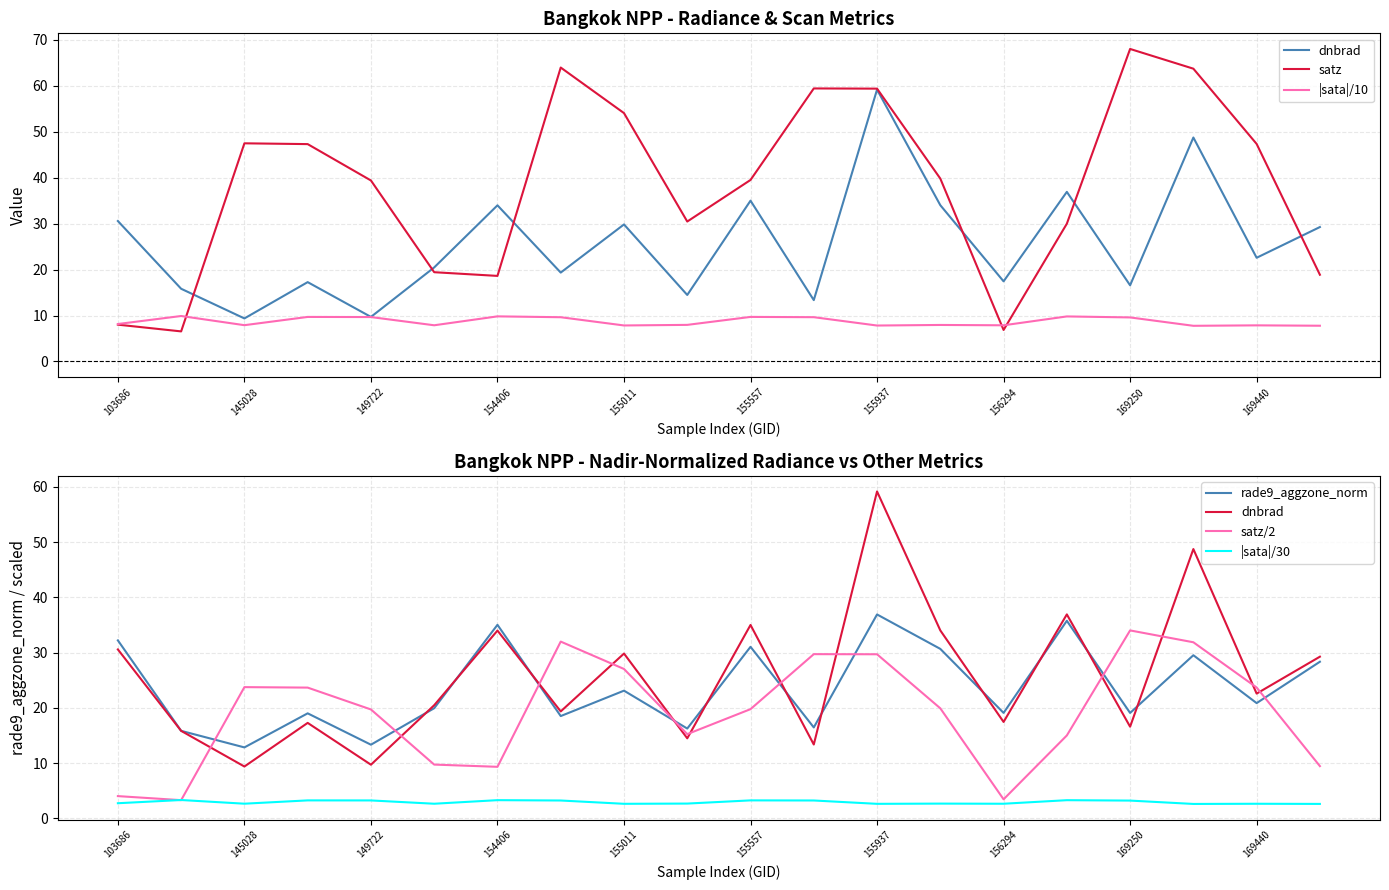

What is the spread (max minus min) of values at 15?

33.7